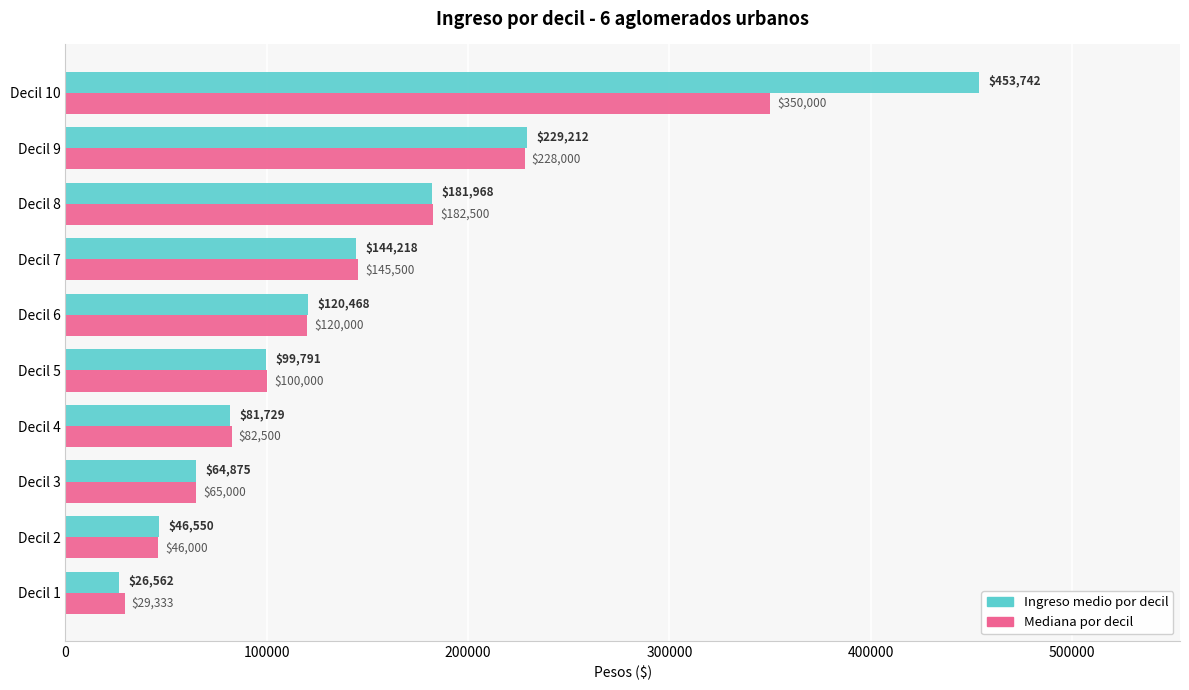

Which series has the largest total across all categories?

Ingreso medio por decil